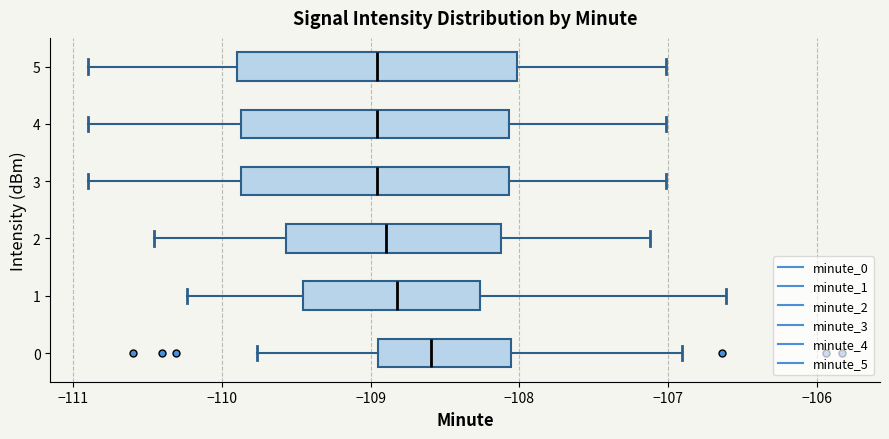

Reading bottom to top, read every box against the x-axis: the position of its median line, the range the box covers, and the ends of its whiskers. The values are not printed on the chart, so give them approximately, as read against the axis.

0: median -108.6, box -108.9 to -108.1, whiskers -109.8 to -106.9
1: median -108.8, box -109.5 to -108.3, whiskers -110.2 to -106.6
2: median -108.9, box -109.6 to -108.1, whiskers -110.5 to -107.1
3: median -109.0, box -109.9 to -108.1, whiskers -110.9 to -107.0
4: median -109.0, box -109.9 to -108.1, whiskers -110.9 to -107.0
5: median -109.0, box -109.9 to -108.0, whiskers -110.9 to -107.0